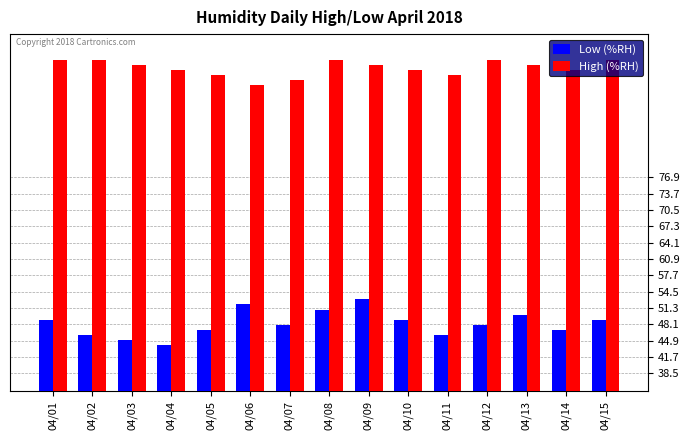

Is it true that High (%RH) equals 100 at 04/08?

True